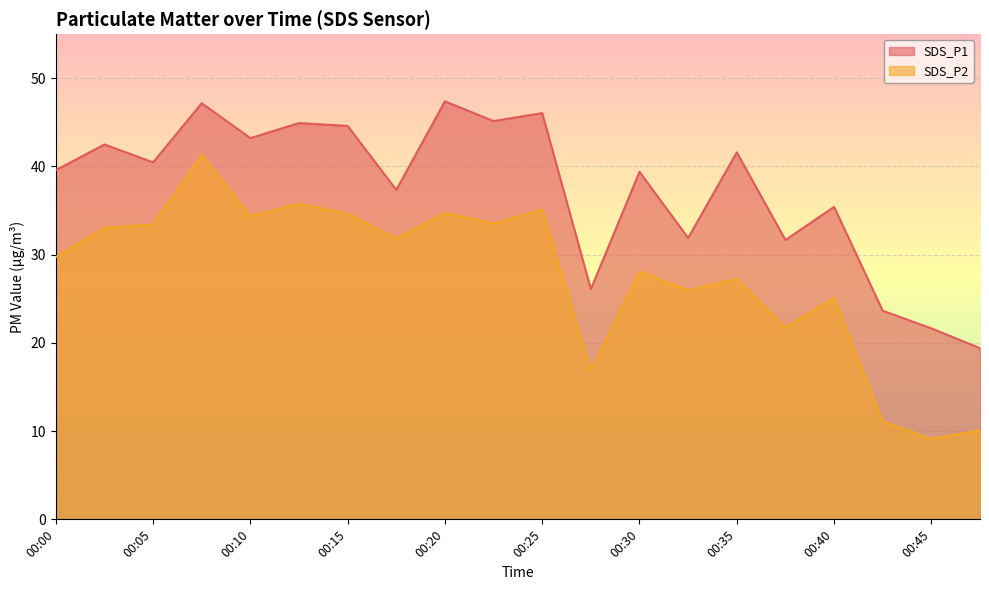

Reading left to right, extract all data points from this chart.

SDS_P1: 00:00=39.6	00:03=42.5	00:05=40.5	00:08=47.2	00:10=43.2	00:13=44.9	00:15=44.6	00:18=37.4	00:20=47.4	00:23=45.1	00:25=46.0	00:28=26.1	00:30=39.4	00:33=31.9	00:35=41.6	00:37=31.7	00:40=35.4	00:42=23.6	00:45=21.6	00:47=19.4
SDS_P2: 00:00=29.7	00:03=33.0	00:05=33.4	00:08=41.3	00:10=34.4	00:13=35.8	00:15=34.6	00:18=31.8	00:20=34.8	00:23=33.5	00:25=35.1	00:28=16.8	00:30=28.1	00:33=26.0	00:35=27.3	00:37=21.7	00:40=25.1	00:42=11.1	00:45=9.1	00:47=10.1